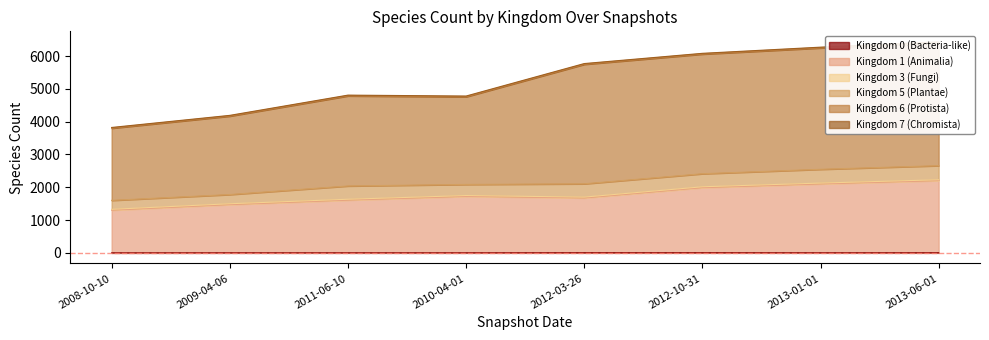

What is the difference between the maximum and minimum values in the Kingdom 1 (Animalia) series?

901